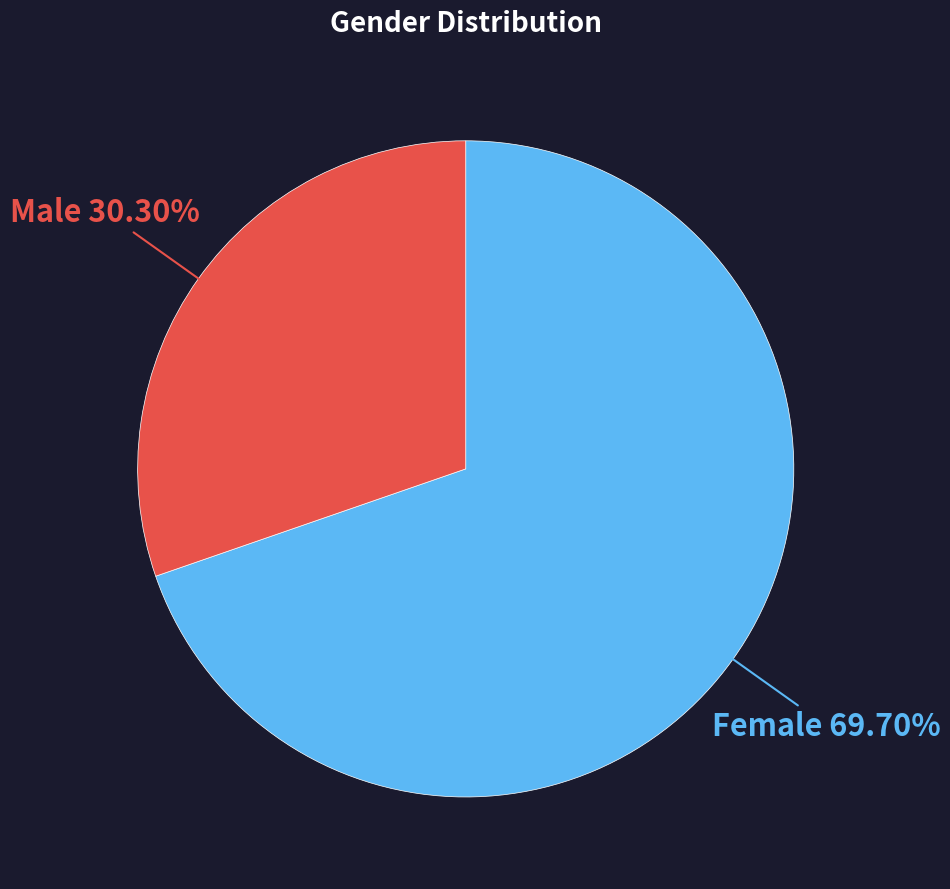

Count the number of slices in the pie.

2